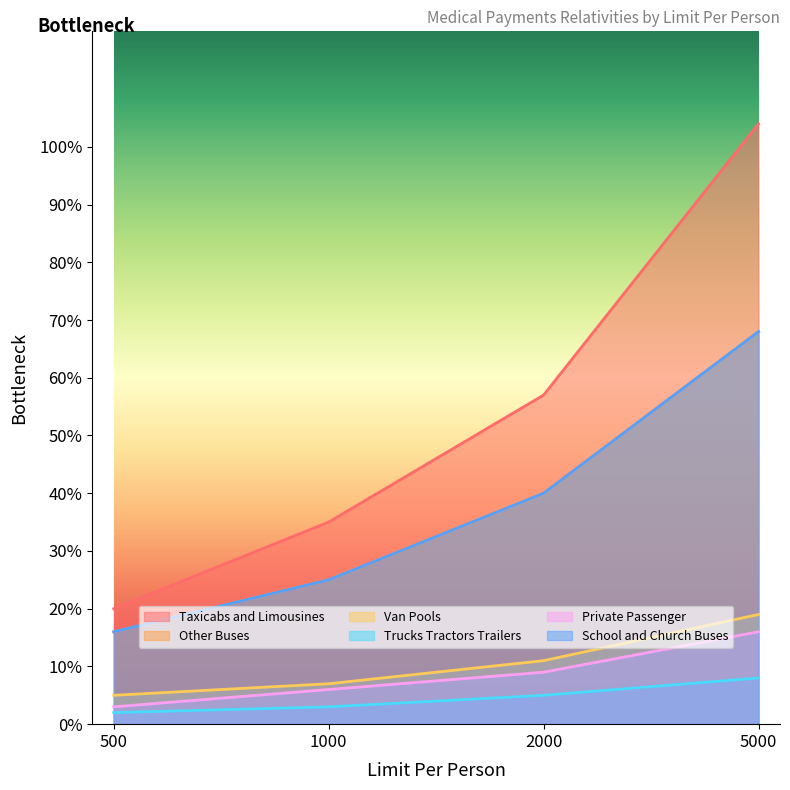

Count the number of data series in this chart.

6